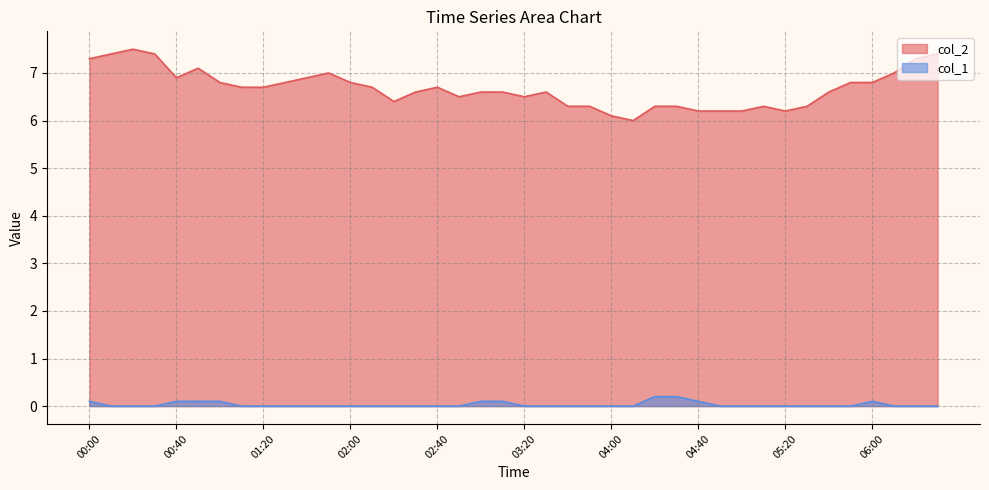

Between 03:30 and 02:10, which is larger?

02:10